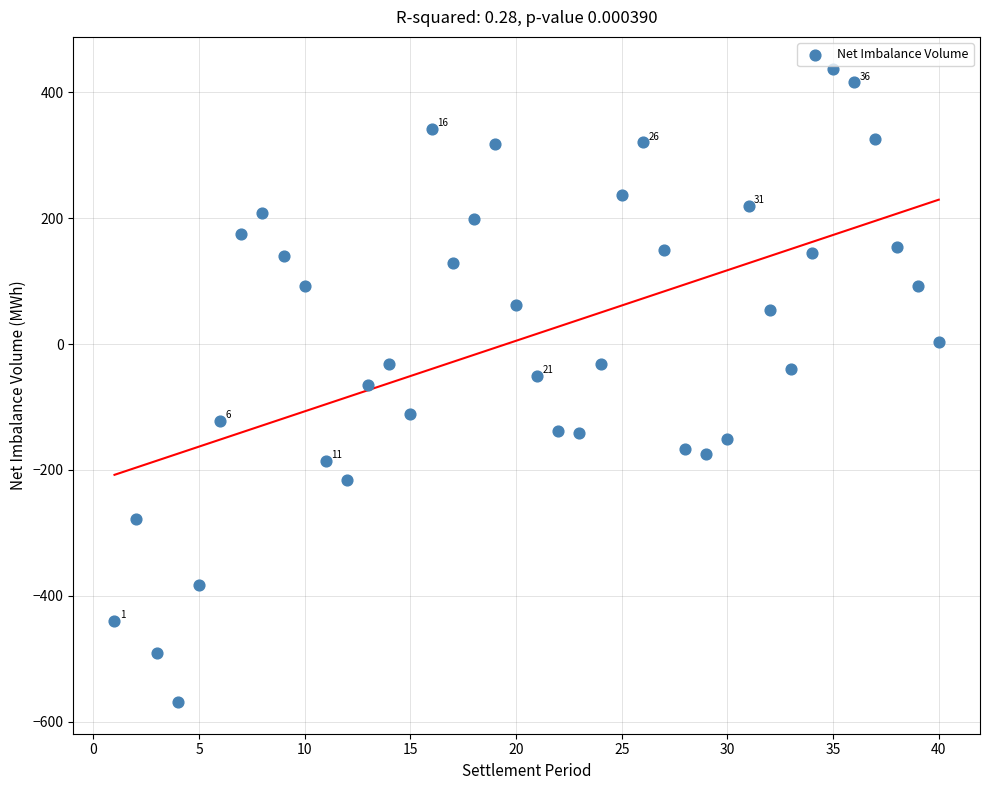

What is the range of Y values (max minus min)?

1006.9